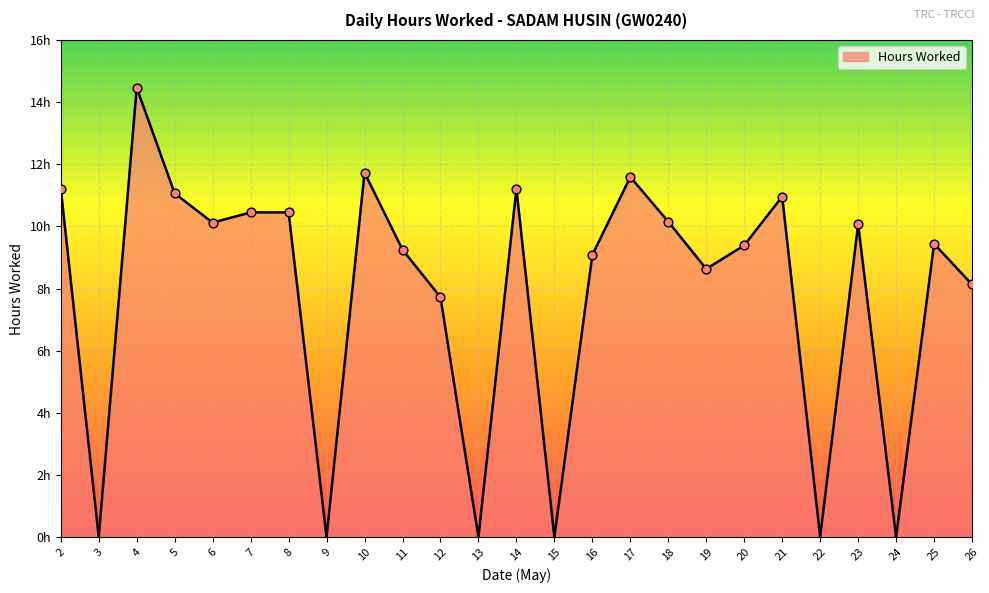

What is the change in value from 7 to 25?

-1.0